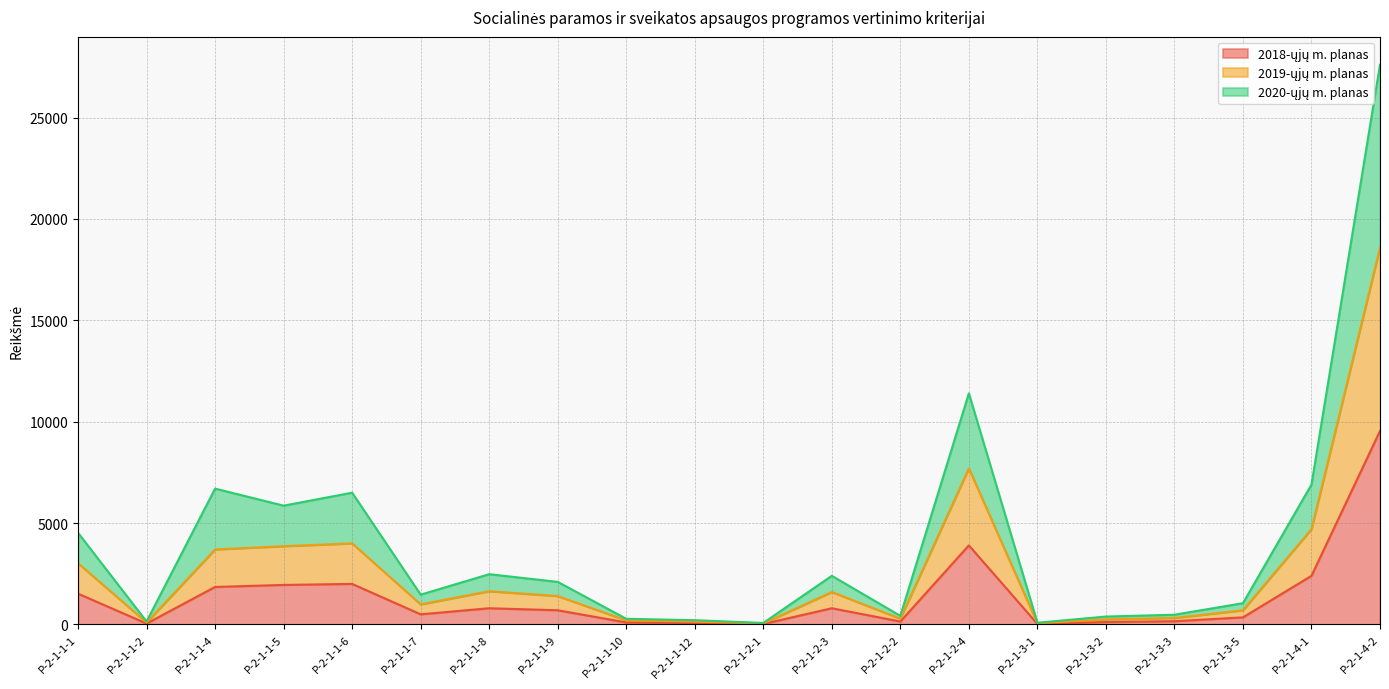

Where is 2018-ųjų m. planas nearest to the value 4785?

P-2-1-2-4